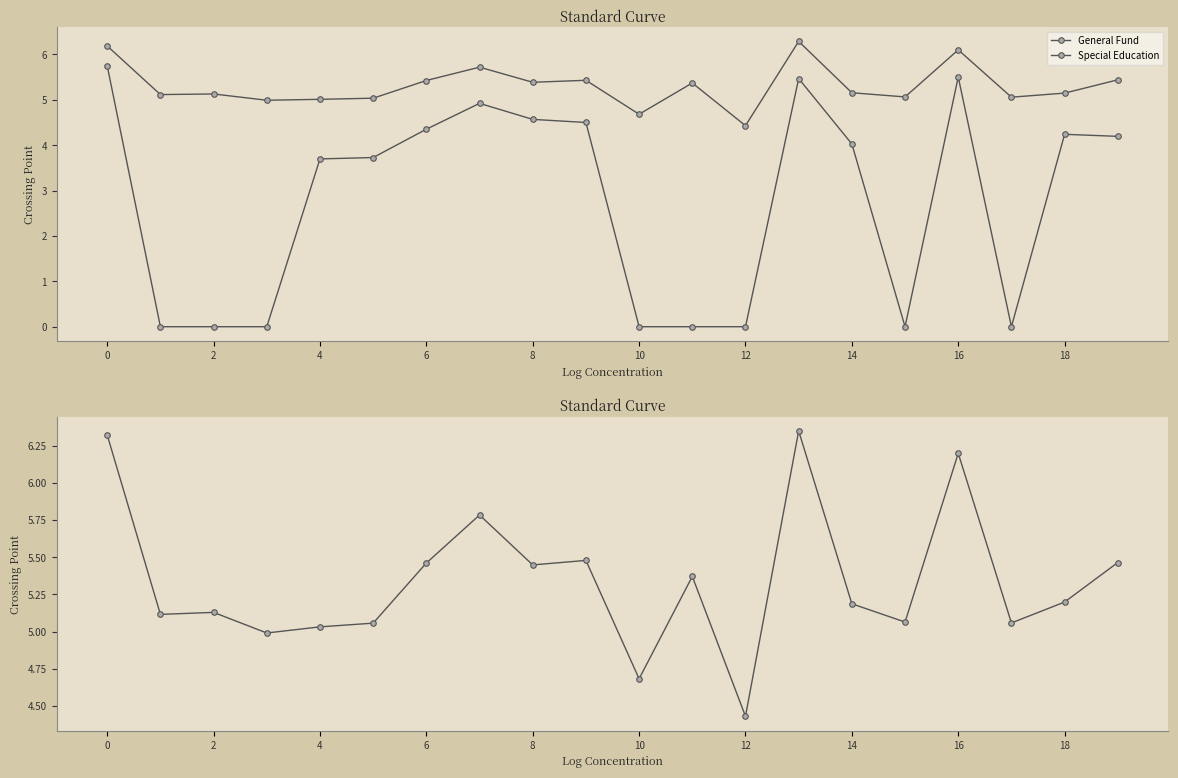

Reading left to right, list all the values displayed in this chart.

General Fund: 6.2	5.1	5.1	5.0	5.0	5.0	5.4	5.7	5.4	5.4	4.7	5.4	4.4	6.3	5.2	5.1	6.1	5.1	5.1	5.4
Special Education: 5.7	0.0	0.0	0.0	3.7	3.7	4.4	4.9	4.6	4.5	0.0	0.0	0.0	5.5	4.0	0.0	5.5	0.0	4.2	4.2
Total Paid: 6.3	5.1	5.1	5.0	5.0	5.1	5.5	5.8	5.4	5.5	4.7	5.4	4.4	6.3	5.2	5.1	6.2	5.1	5.2	5.5